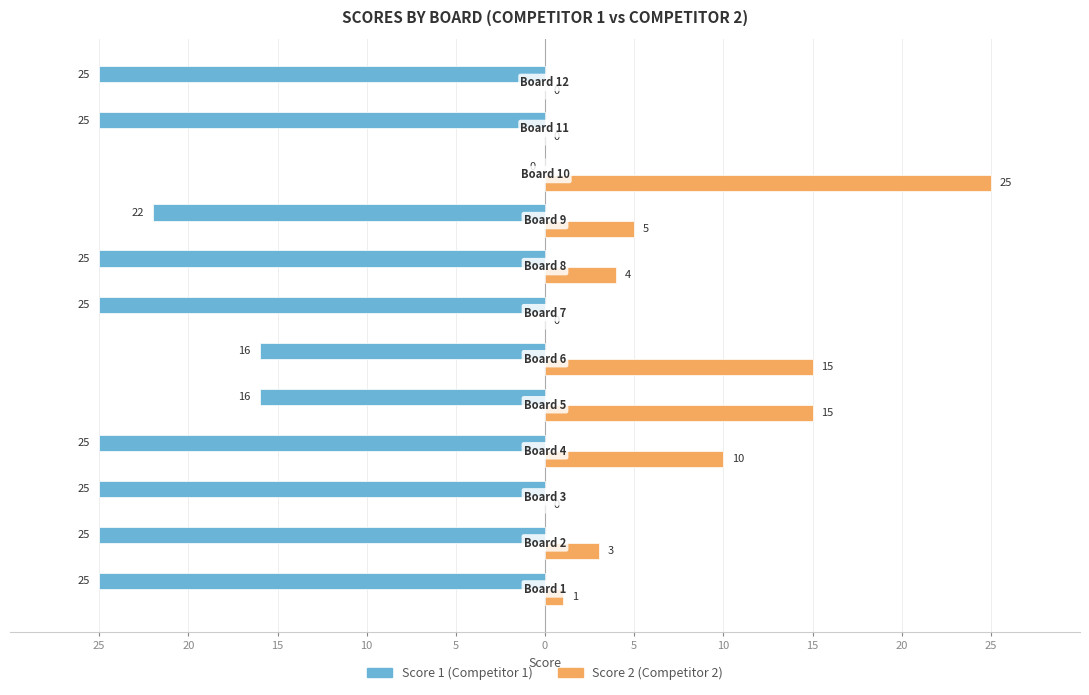

What is the value of the Score 1 bar at the 7th from the left?

-16